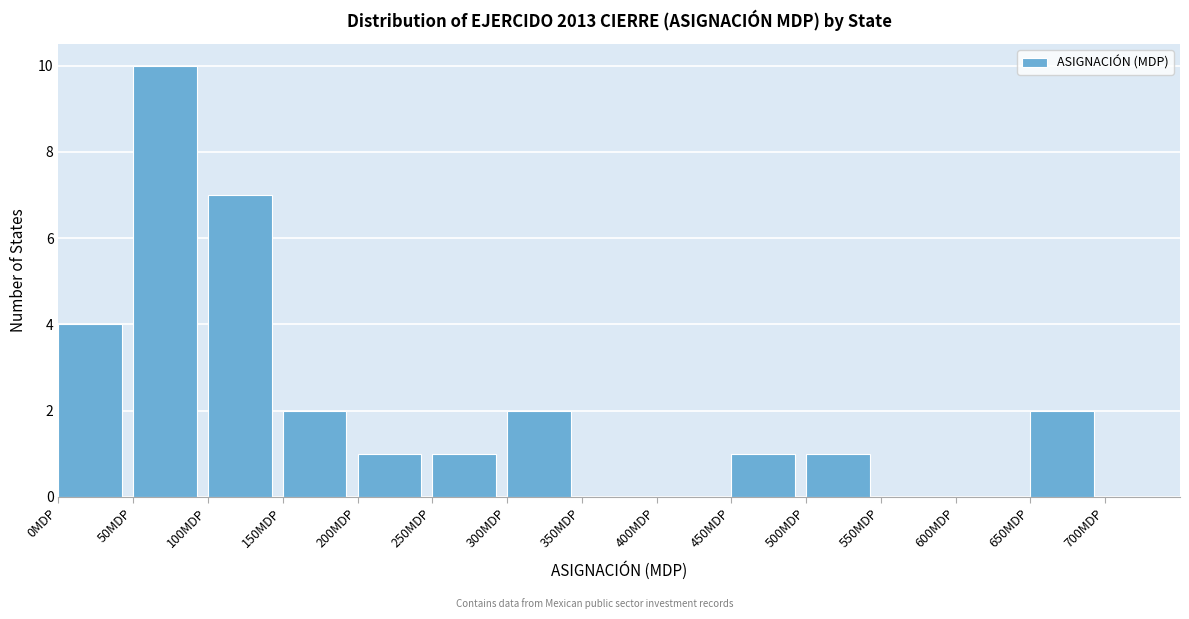

Reading left to right, list every bar in this chart as the range it spans on the x-axis followed by its height. The values are not printed on the chart, so give them approximately, as read against the axis.

0 to 50: 4
50 to 100: 10
100 to 150: 7
150 to 200: 2
200 to 250: 1
250 to 300: 1
300 to 350: 2
350 to 400: 0
400 to 450: 0
450 to 500: 1
500 to 550: 1
550 to 600: 0
600 to 650: 0
650 to 700: 2
700 to 750: 0